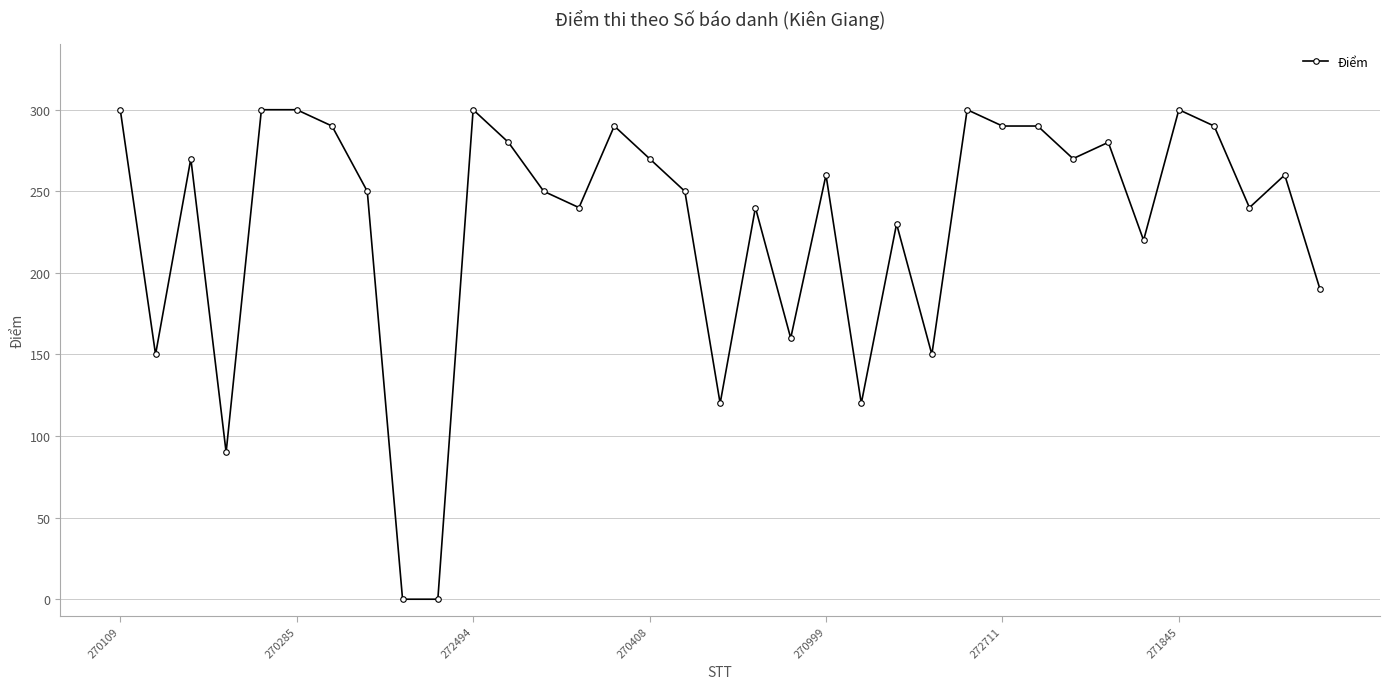

What is the greatest value displayed?

300